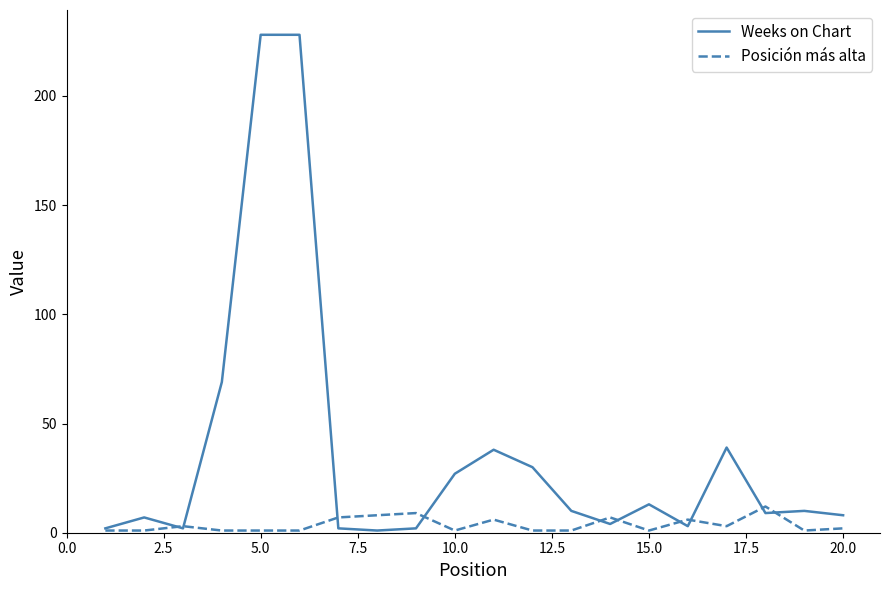

Rank the series by their maximum value, from lowest to highest.

Posición más alta, Weeks on Chart